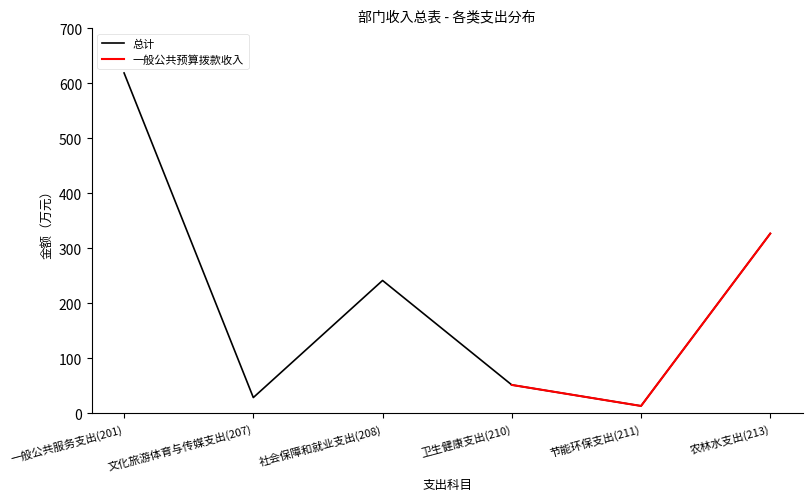

Where is the data nearest to the value 316?

农林水支出(213)